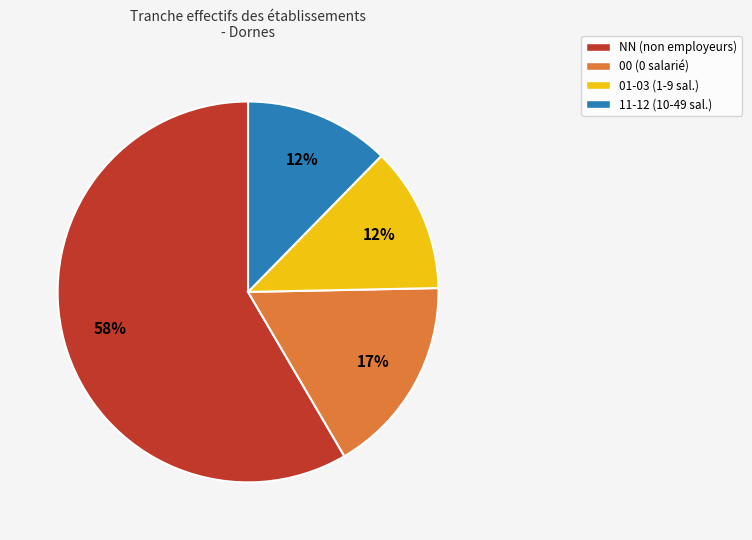

To the nearest percent, what is the difference between the largest and smallest slice percentages?

46%